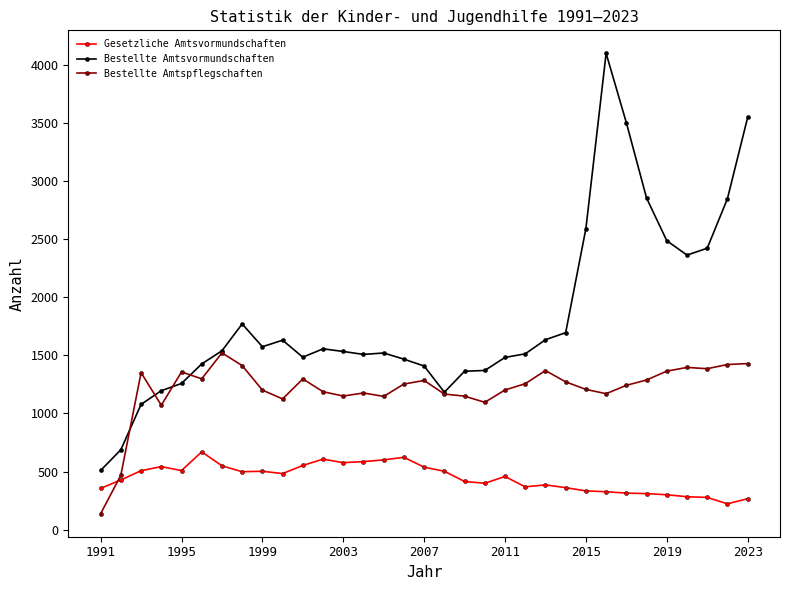

Which series has the largest range (max minus min)?

Bestellte Amtsvormundschaften